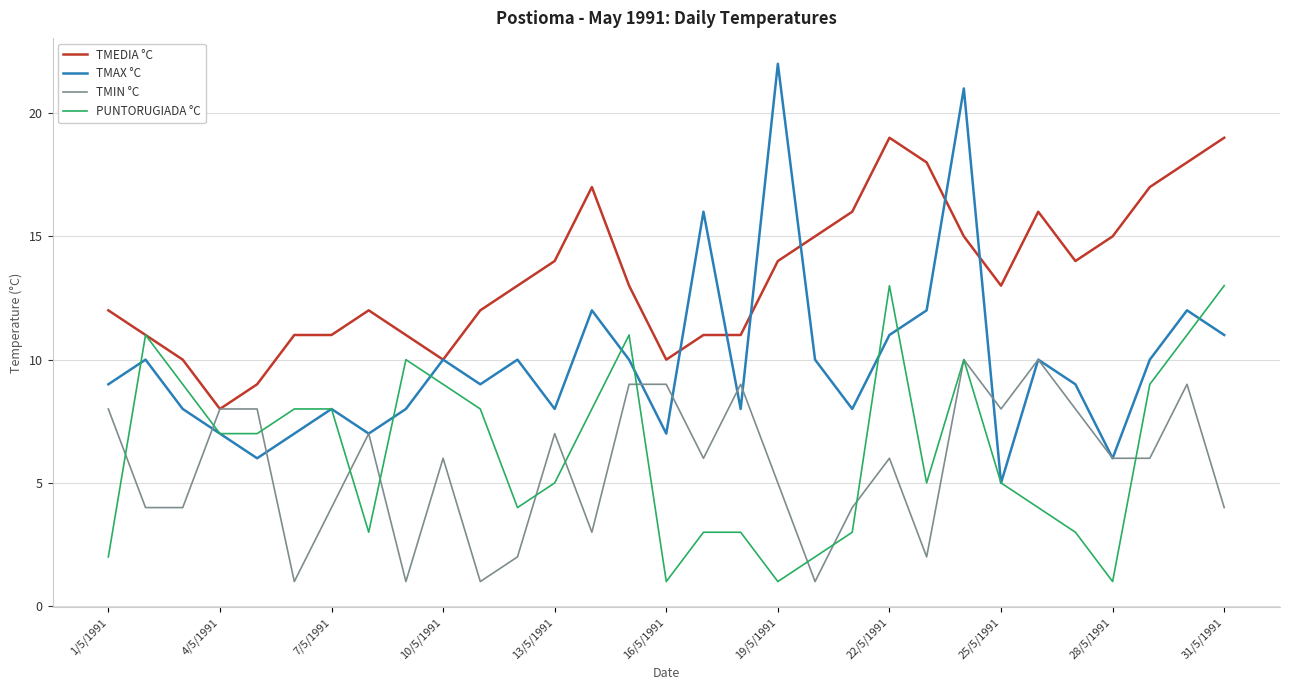

Which series has the largest total across all categories?

TMEDIA °C